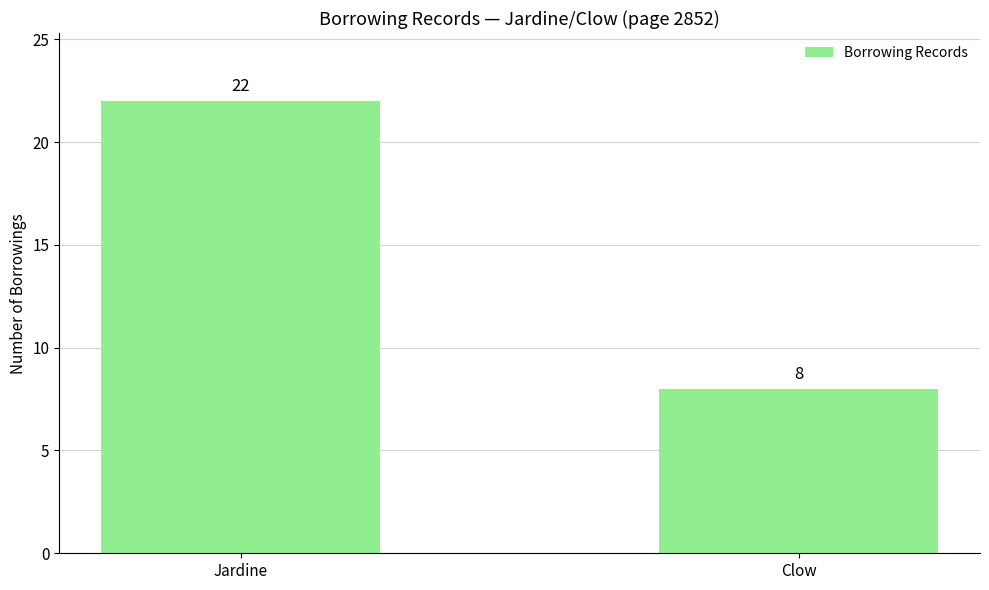

What value does the data have at Jardine, to the nearest 5?

20